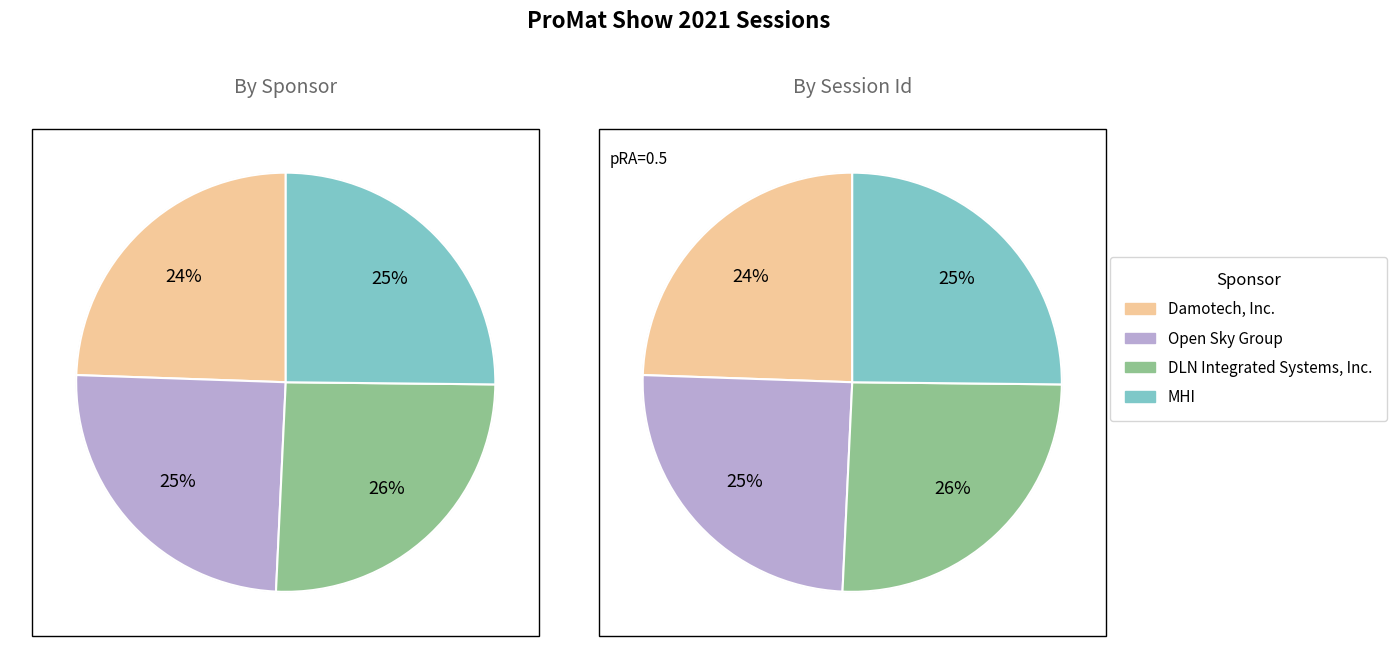

How much of the chart is everything except DLN Integrated Systems, Inc.?

74.4%